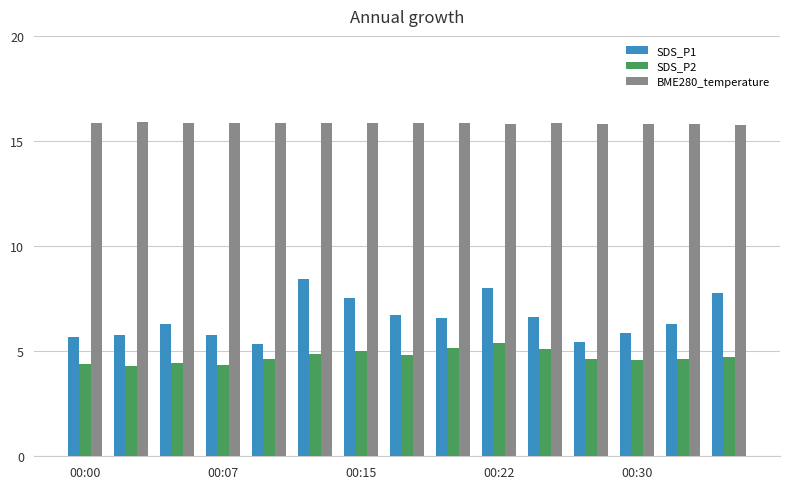

What is the smallest value displayed?

4.3